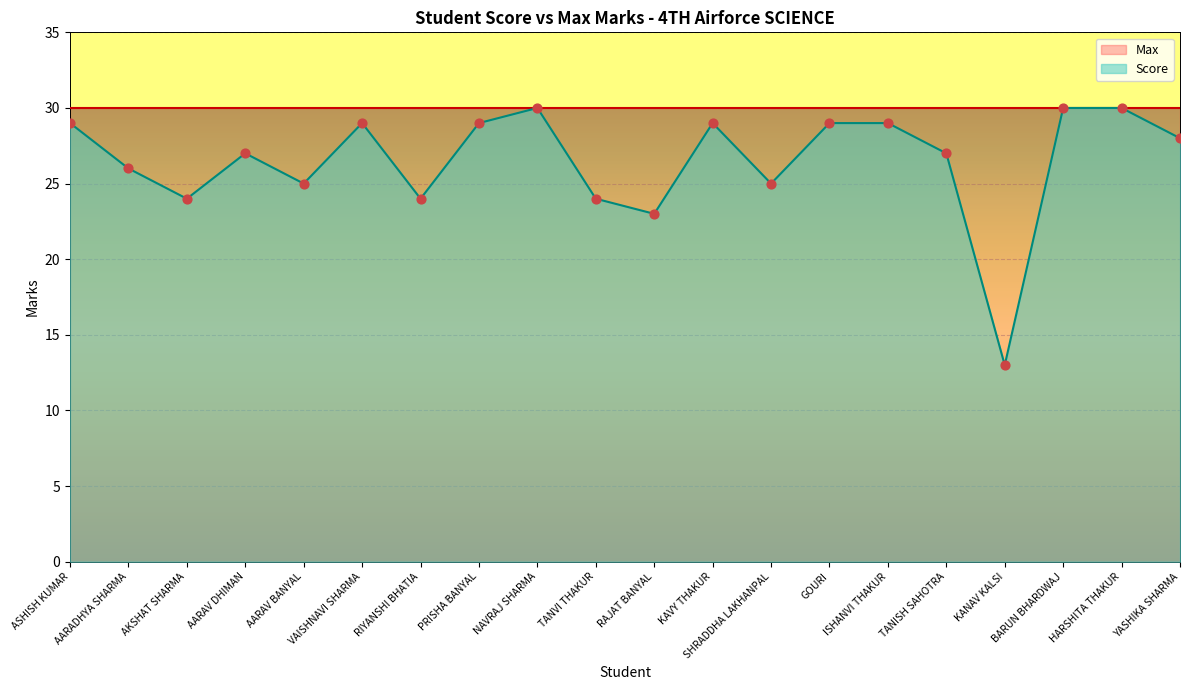

Approximately how many times larger is the value at AKSHAT SHARMA compared to NAVRAJ SHARMA?

0.8